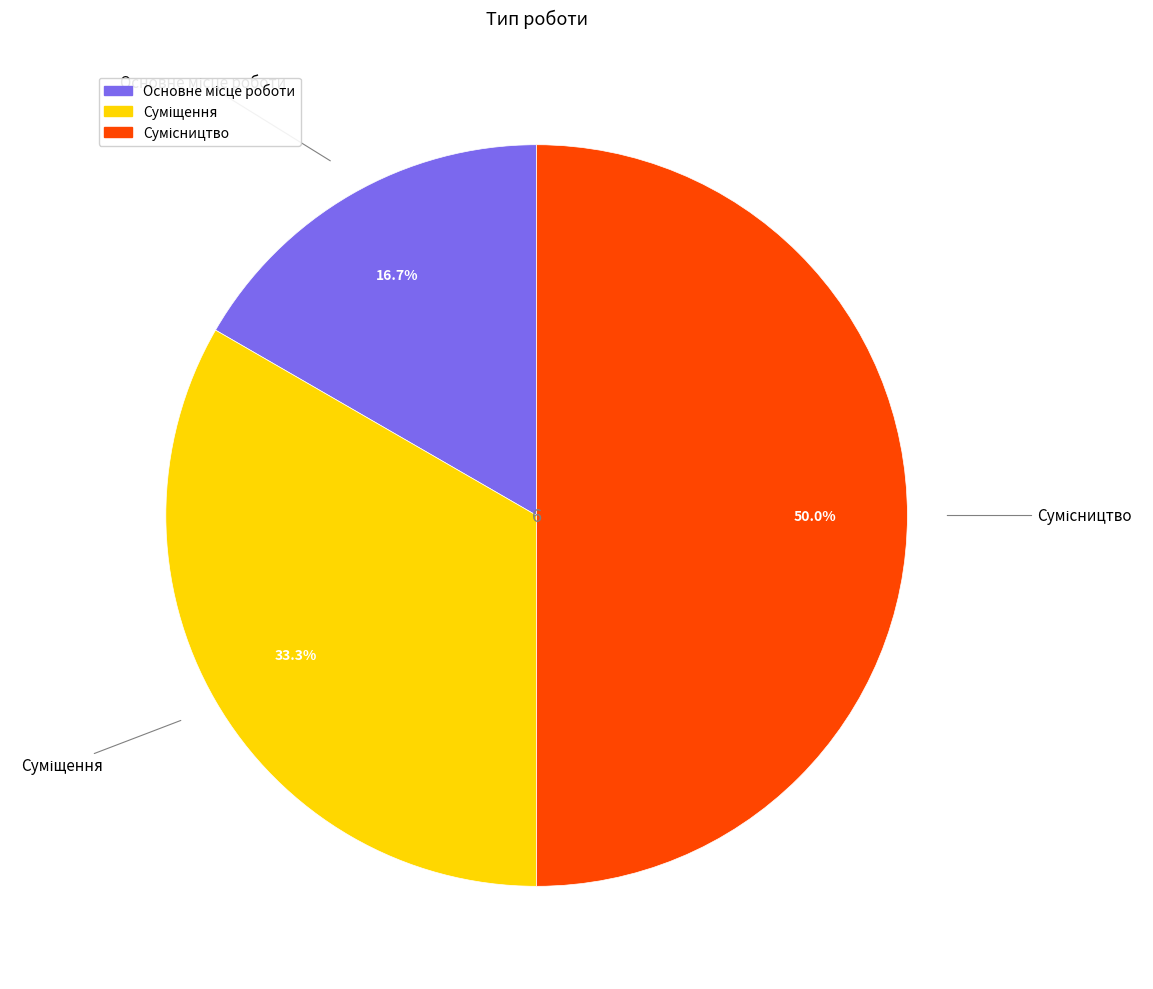

How many slices are in this pie chart?

3